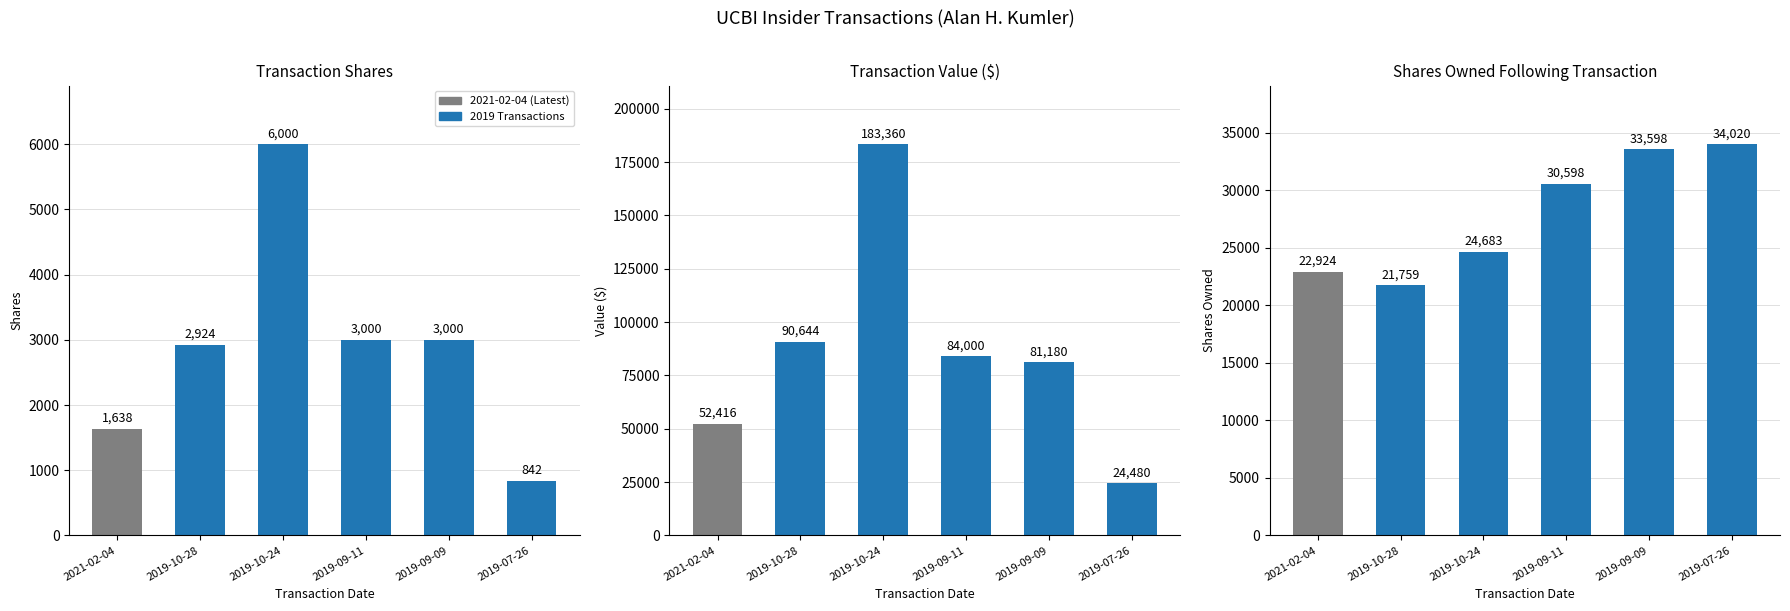

What is the minimum value shown in the chart?

842